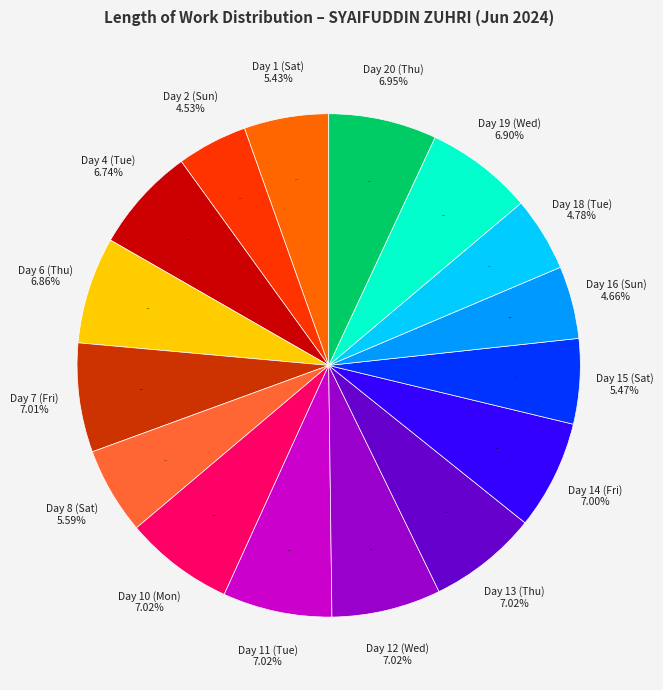

Rank the categories by value from lowest to highest.

Day 5 (Wed), Day 21 (Fri), Day 2 (Sun), Day 16 (Sun), Day 18 (Tue), Day 1 (Sat), Day 15 (Sat), Day 8 (Sat), Day 4 (Tue), Day 6 (Thu), Day 19 (Wed), Day 20 (Thu), Day 14 (Fri), Day 7 (Fri), Day 10 (Mon), Day 11 (Tue), Day 12 (Wed), Day 13 (Thu)